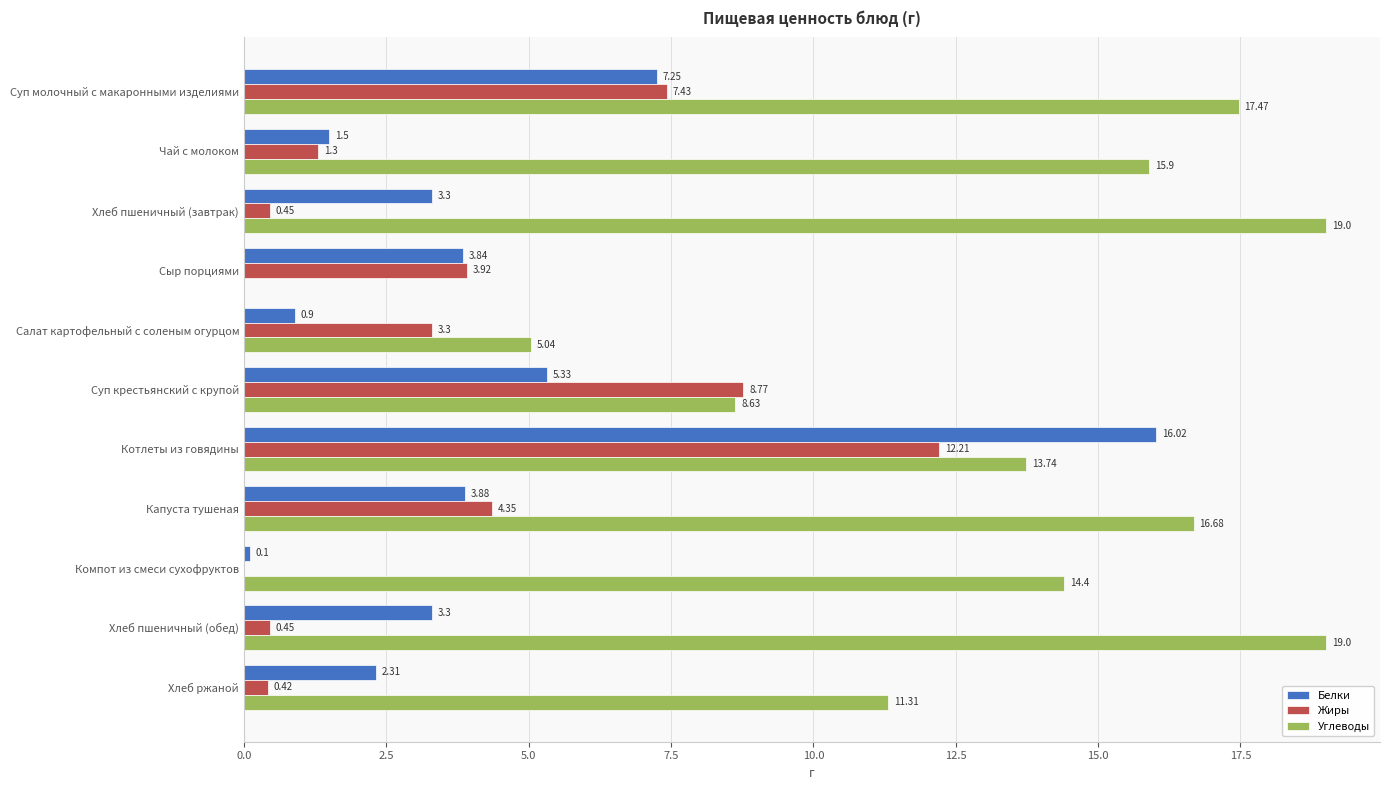

At which label is Углеводы closest to 9?

Суп крестьянский с крупой